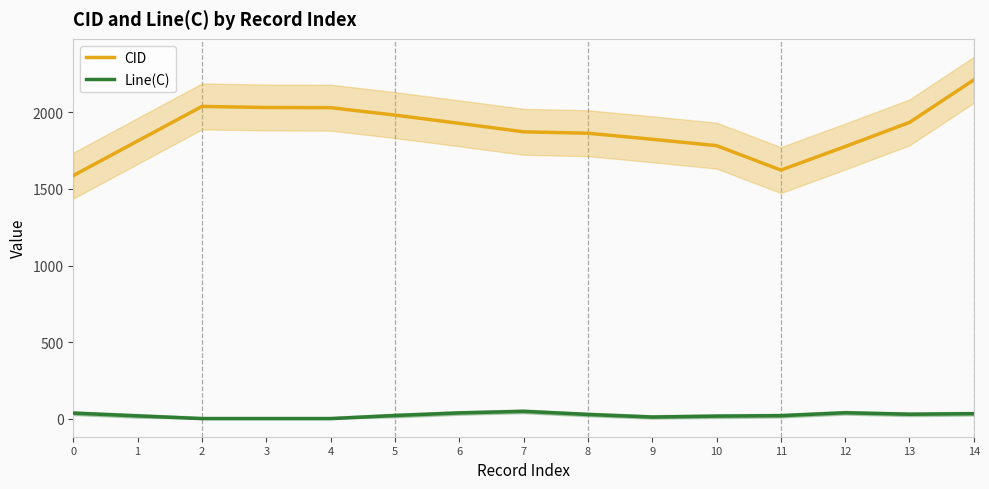

Which series has the largest total across all categories?

CID